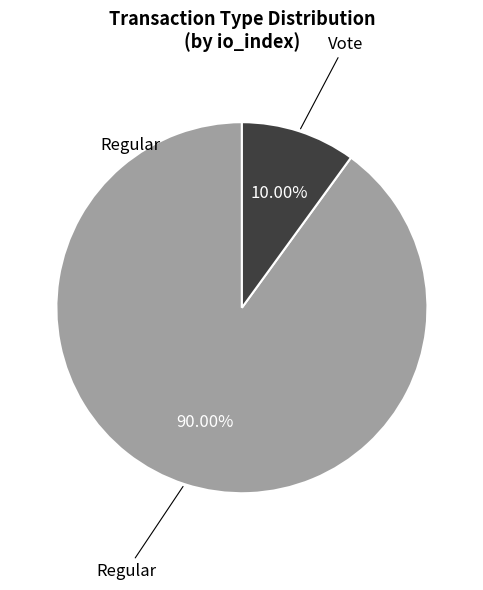

To the nearest percent, what percentage of the pie is Vote?

10%